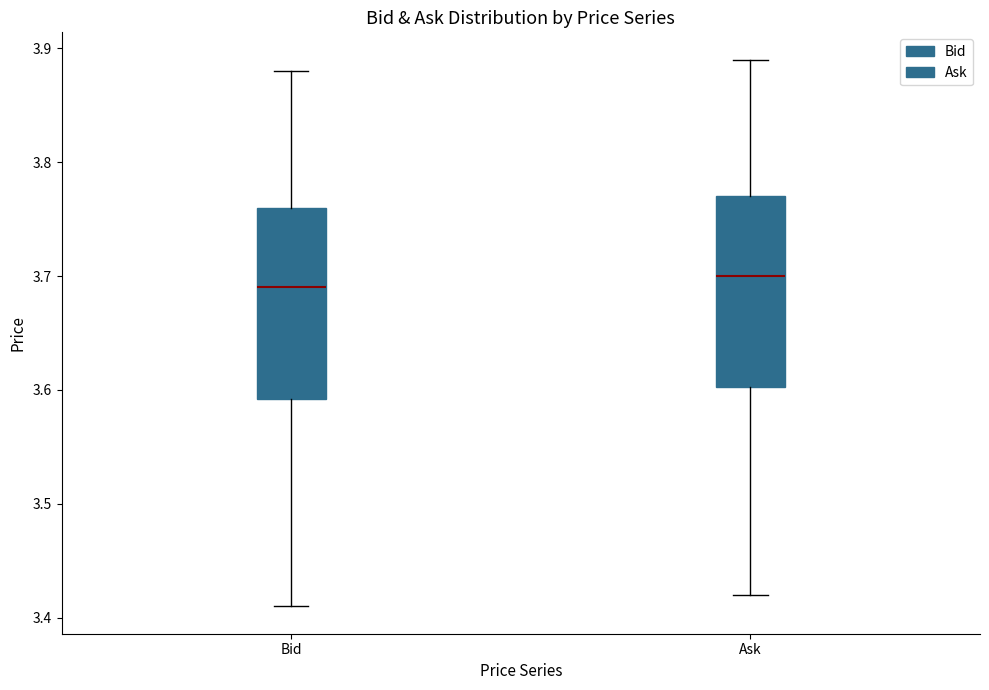

Reading left to right, transcribe this box plot: for each box, give where its median line is, the range the box spans, and where its two whiskers end, as read against the y-axis. The values are not printed on the chart, so give them approximately, as read against the axis.

Bid: median 3.69, box 3.59 to 3.76, whiskers 3.41 to 3.88
Ask: median 3.70, box 3.60 to 3.77, whiskers 3.42 to 3.89